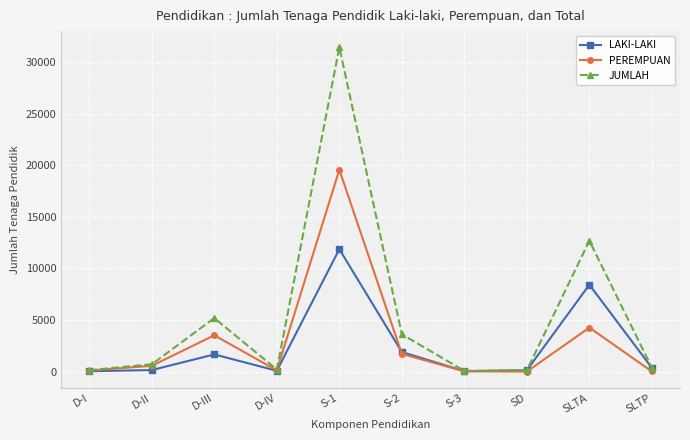

What is the label of the 6th point from the right?

S-1